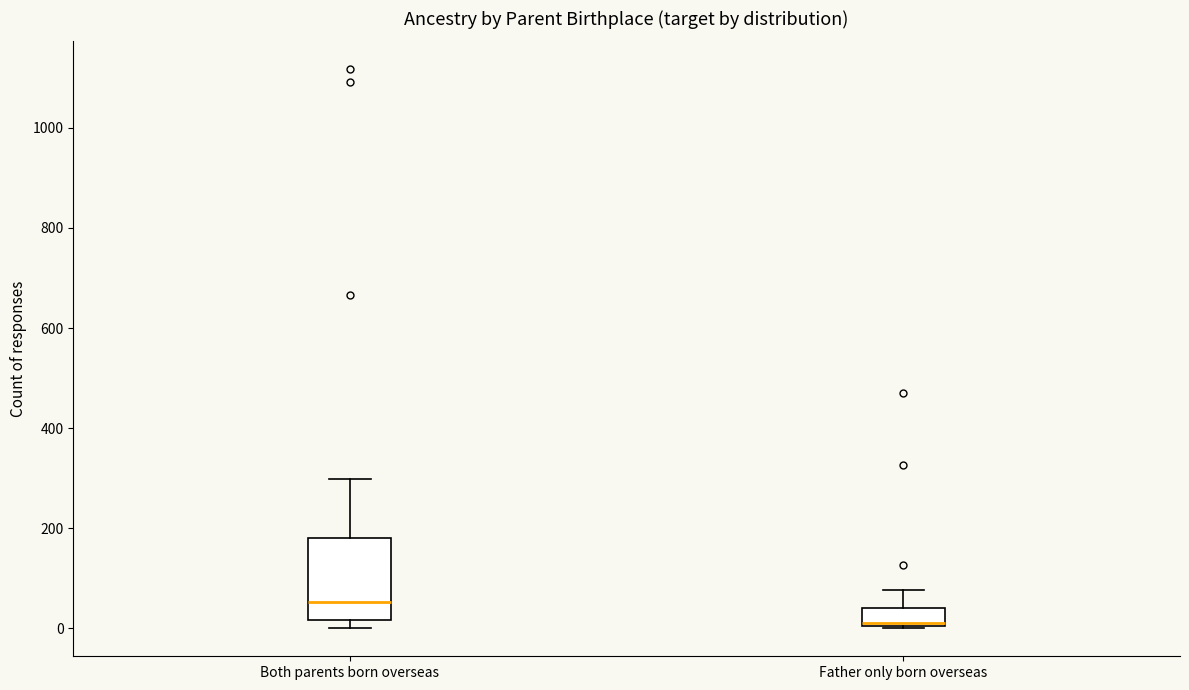

Reading left to right, transcribe this box plot: for each box, give where its median line is, the range the box spans, and where its two whiskers end, as read against the y-axis. The values are not printed on the chart, so give them approximately, as read against the axis.

Both parents born overseas: median 60, box 20 to 180, whiskers 0 to 300
Father only born overseas: median 20, box 0 to 40, whiskers 0 to 80